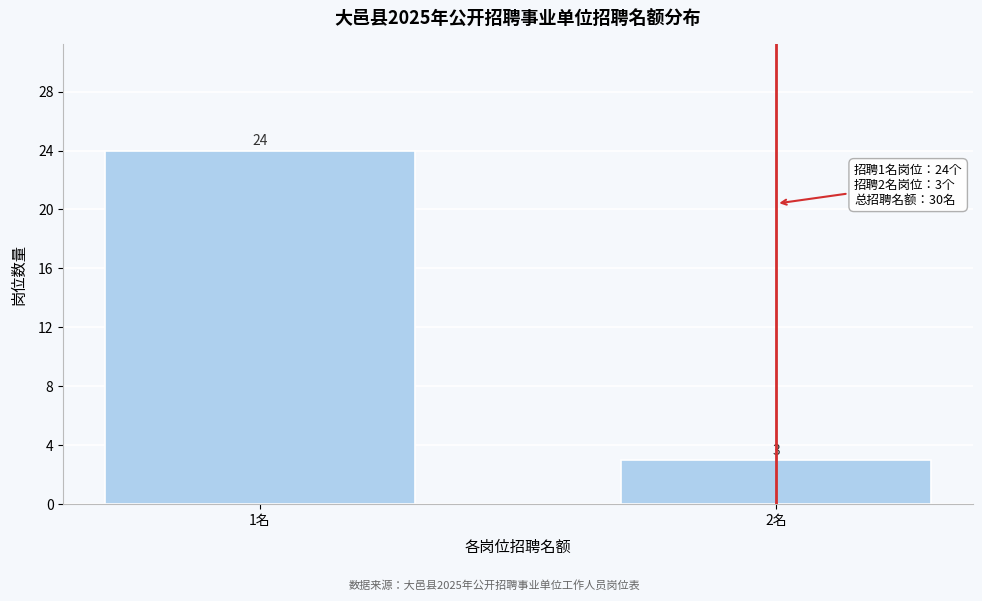

Reading right to left, what are all the values shown in this chart?

3	24